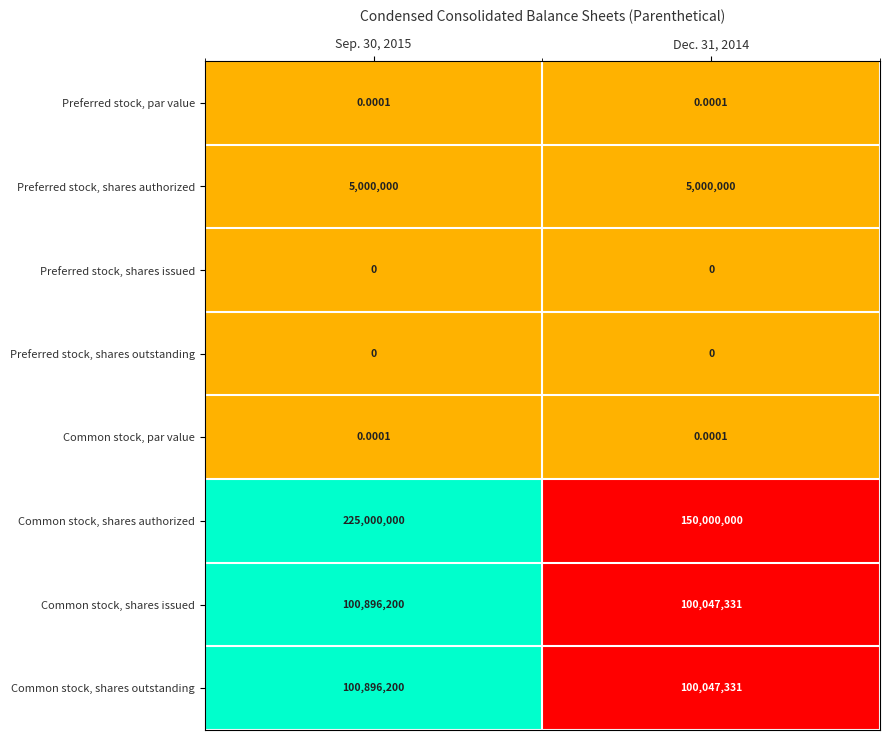

Which series has the widest spread of values?

Common stock, shares authorized